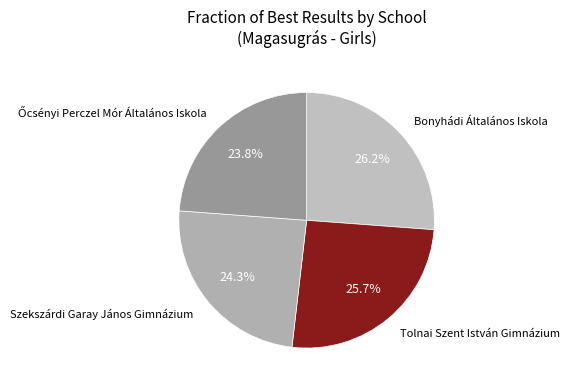

True or false: Tolnai Szent István Gimnázium accounts for 15% of the total.

False